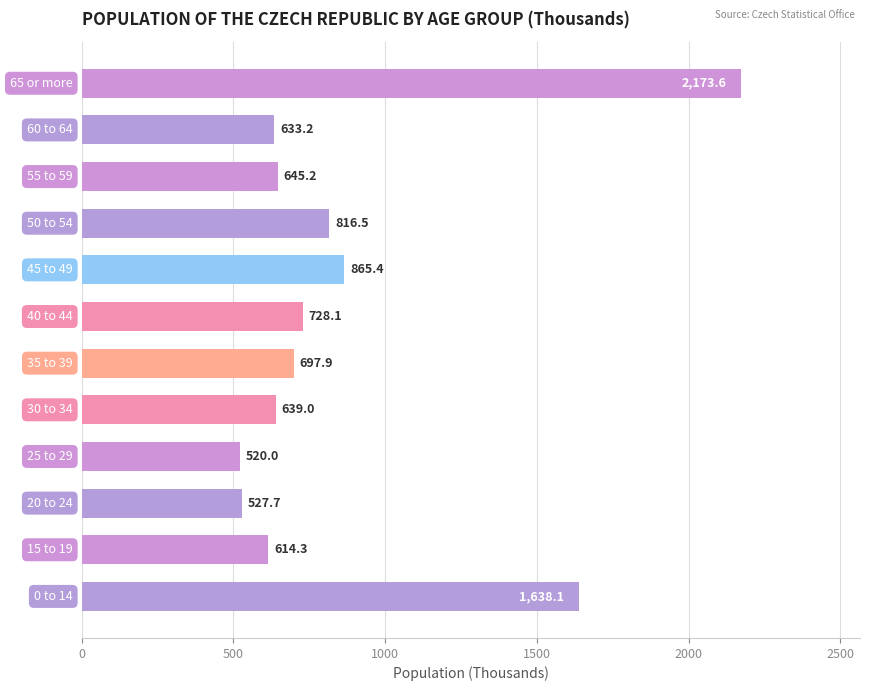

Reading top to bottom, extract all data points from this chart.

2173.6	633.2	645.2	816.5	865.4	728.1	697.9	639.0	520.0	527.7	614.3	1638.1